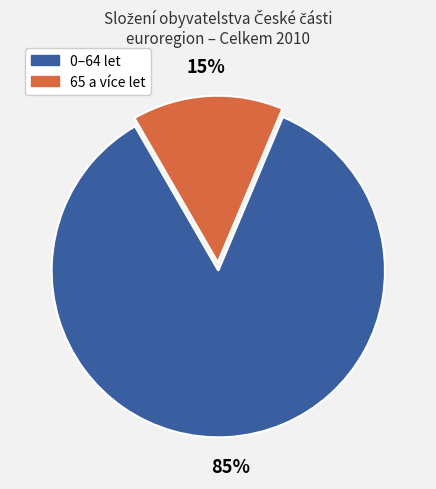

Which category accounts for the majority?

0–64 let